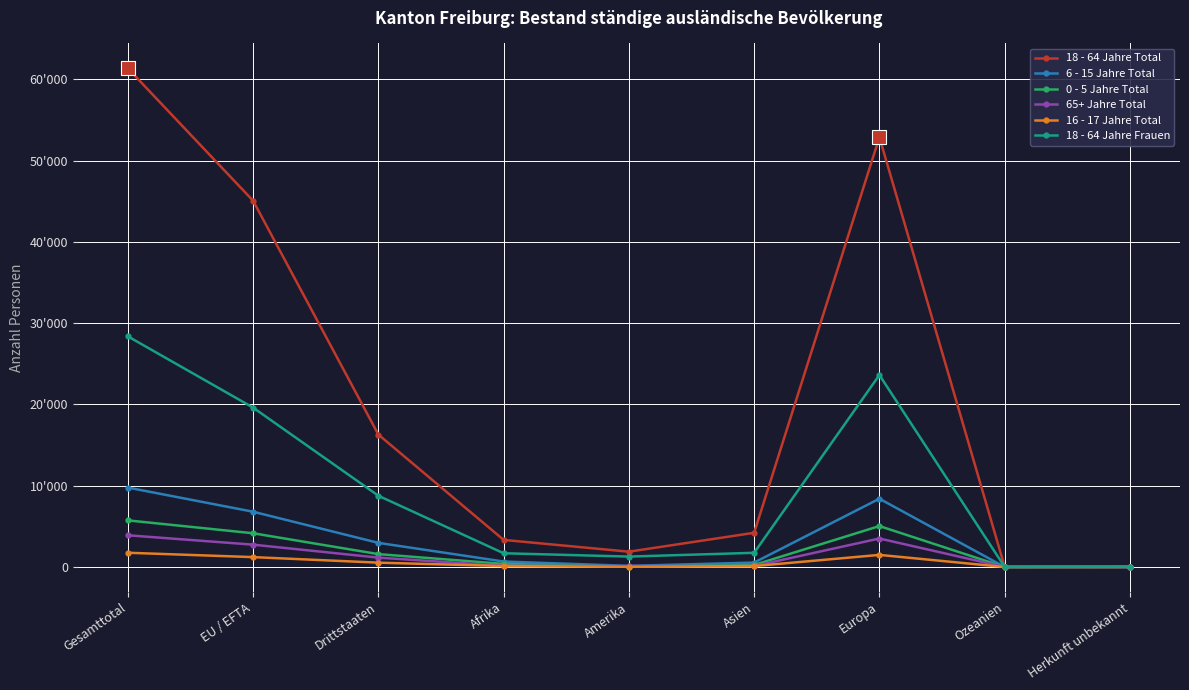

At how many categories does at least one series exceed 31441?

3